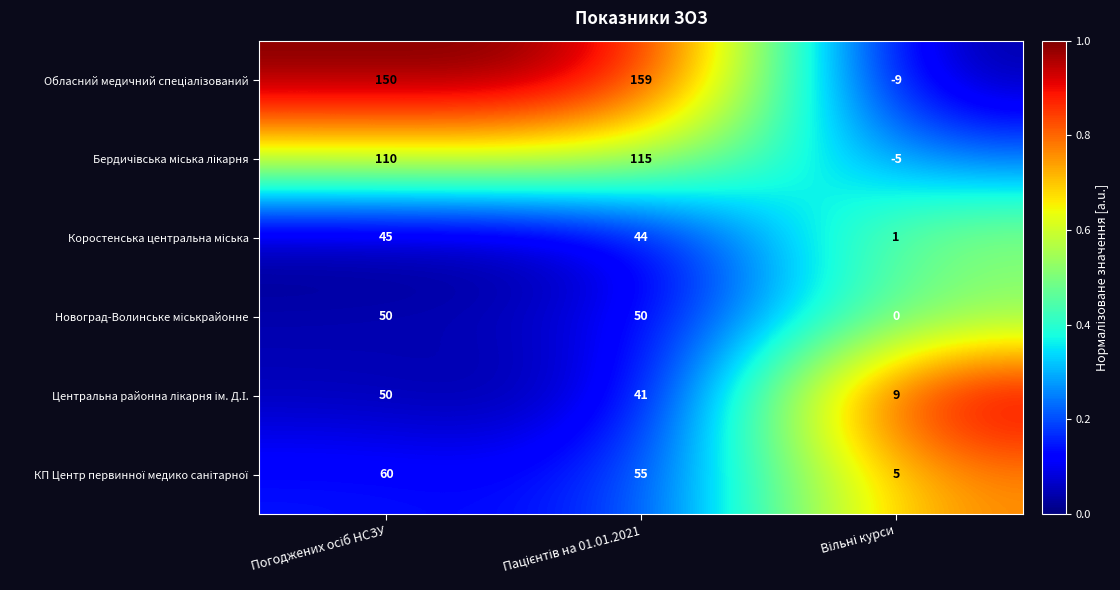

What is the smallest value displayed?

-9